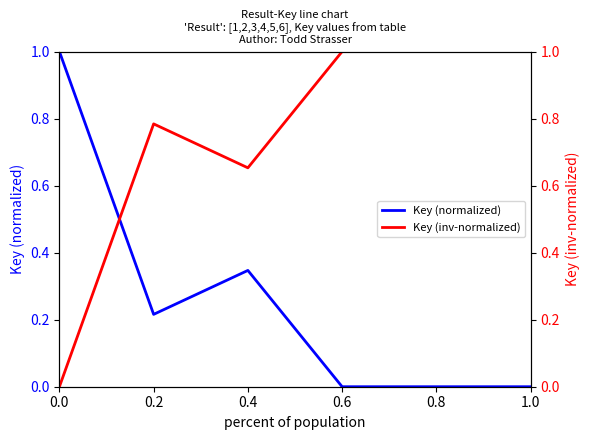

Rank the series at 0.2 from lowest to highest value.

Key (normalized), Key (inv-normalized)